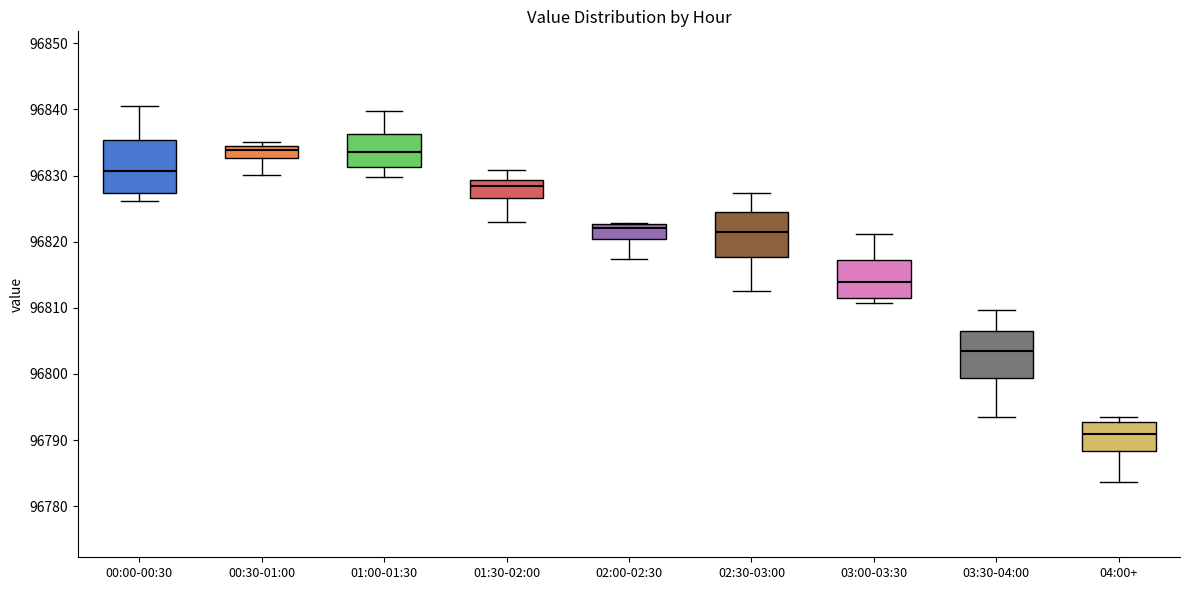

Where does the median line of the box for 01:30-02:00 sit on the y-axis? The values are not printed on the chart, so give them approximately, as read against the axis.

96828